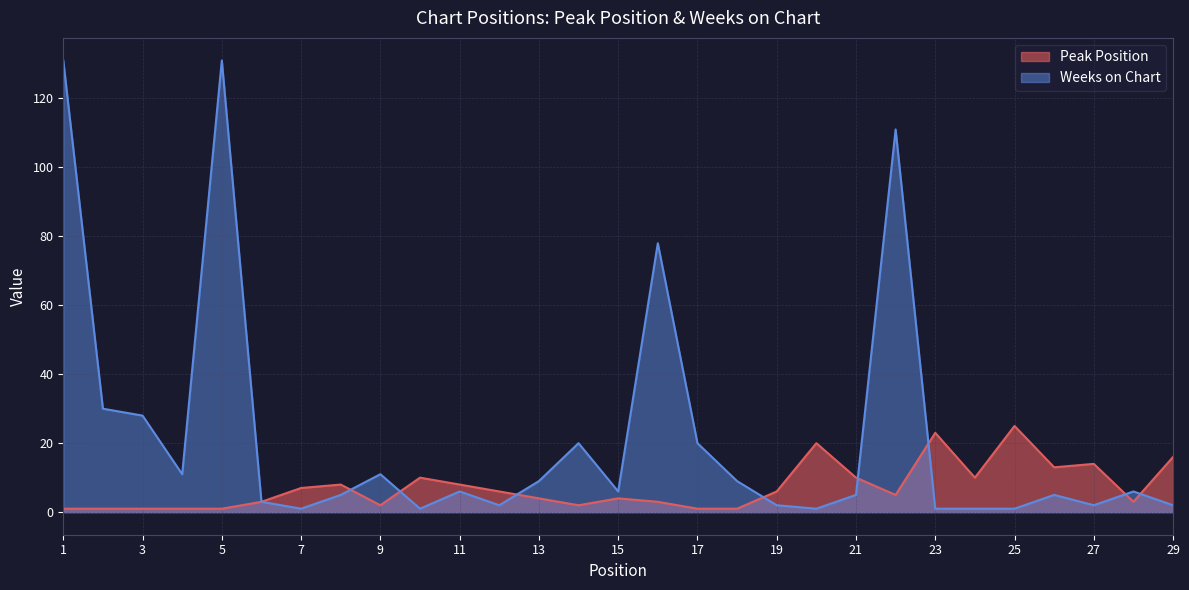

At which category is the sum across all series the highest?

1